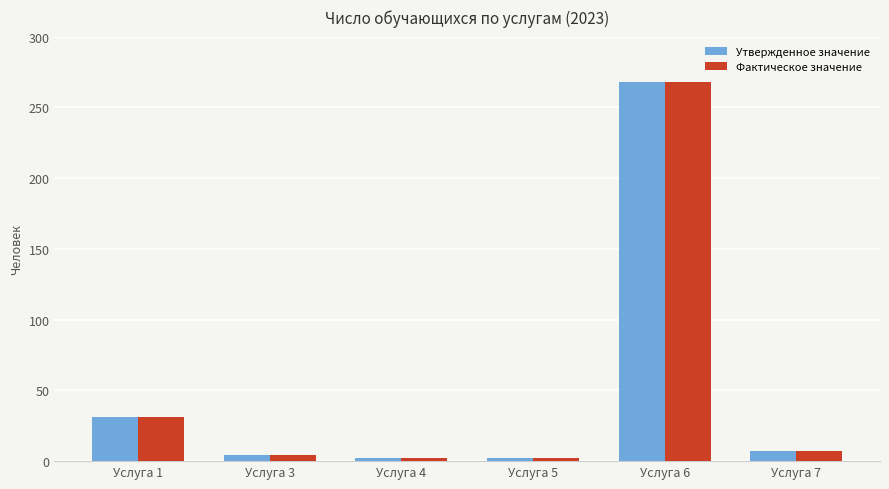

At which category is the sum across all series the highest?

Услуга 6